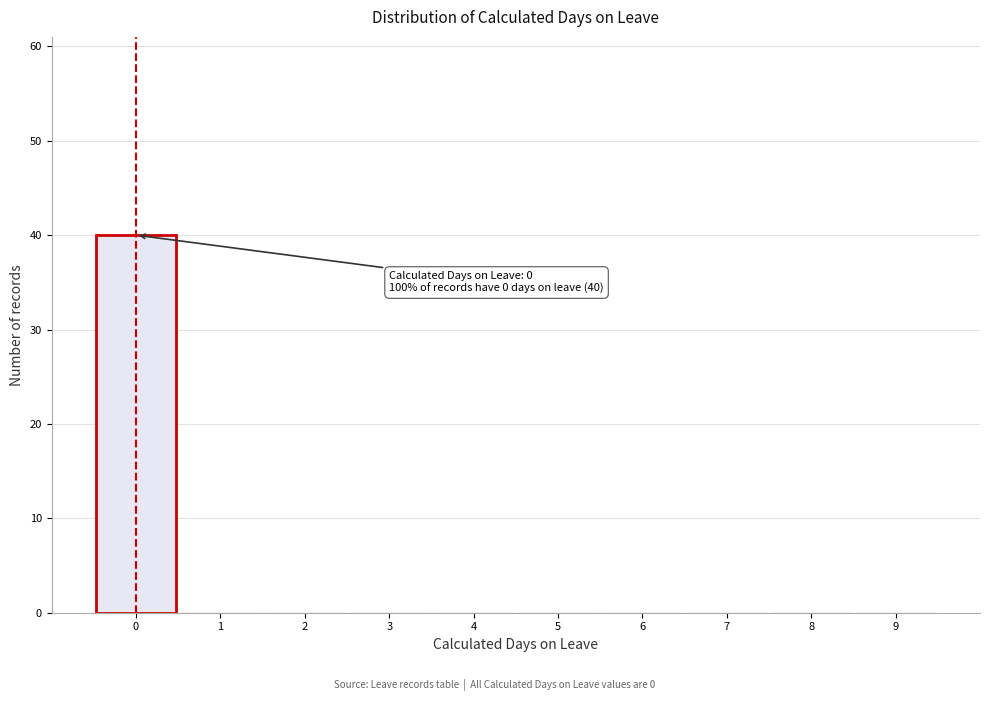

Which range on the x-axis has the tallest bar?

-0.5 to 0.5